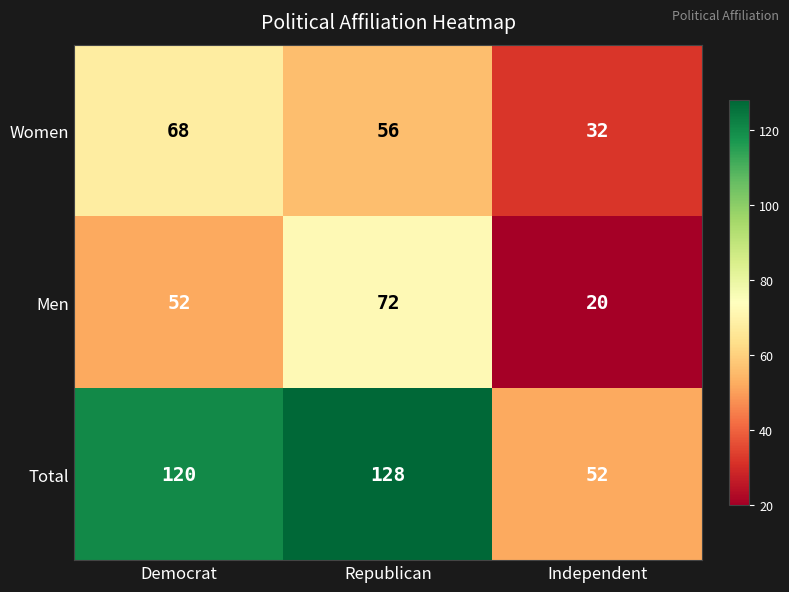

What is the spread (max minus min) of values at Democrat?

68